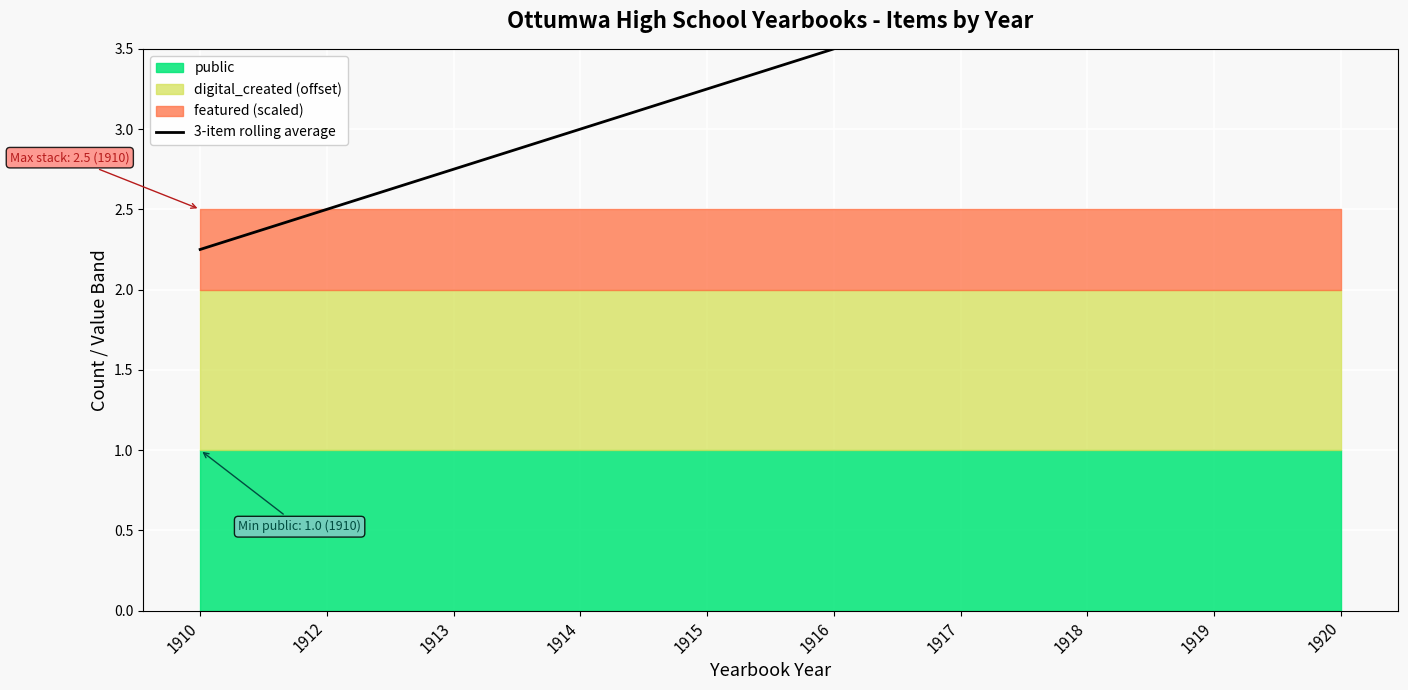

Which has a higher value, 1914 or 1920?

1920